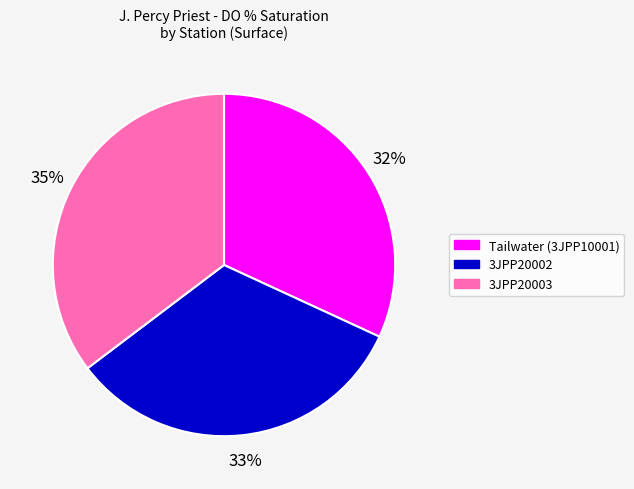

To the nearest percent, what percentage of the pie is 3JPP20003?

35%